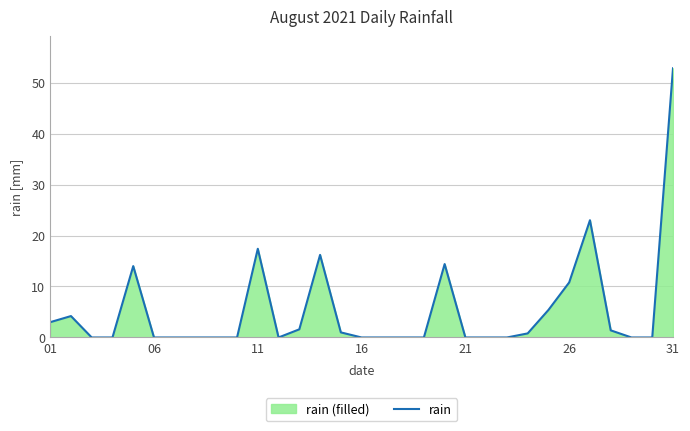

What is the maximum value shown in the chart?

52.8